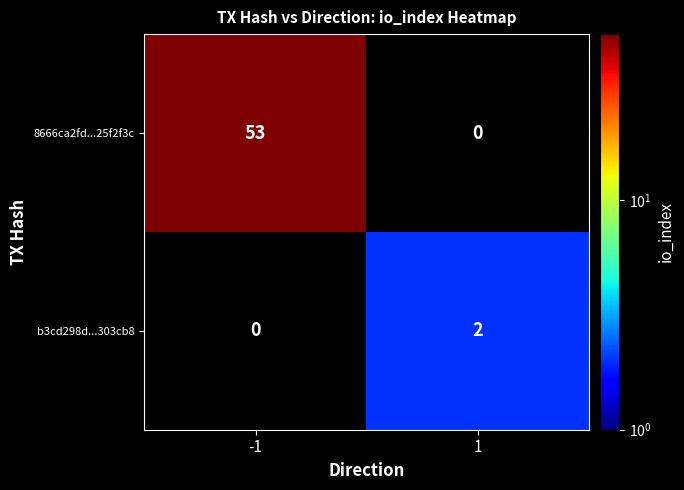

The value of b3cd298d...303cb8 at 1 is 1.3. True or false?

False